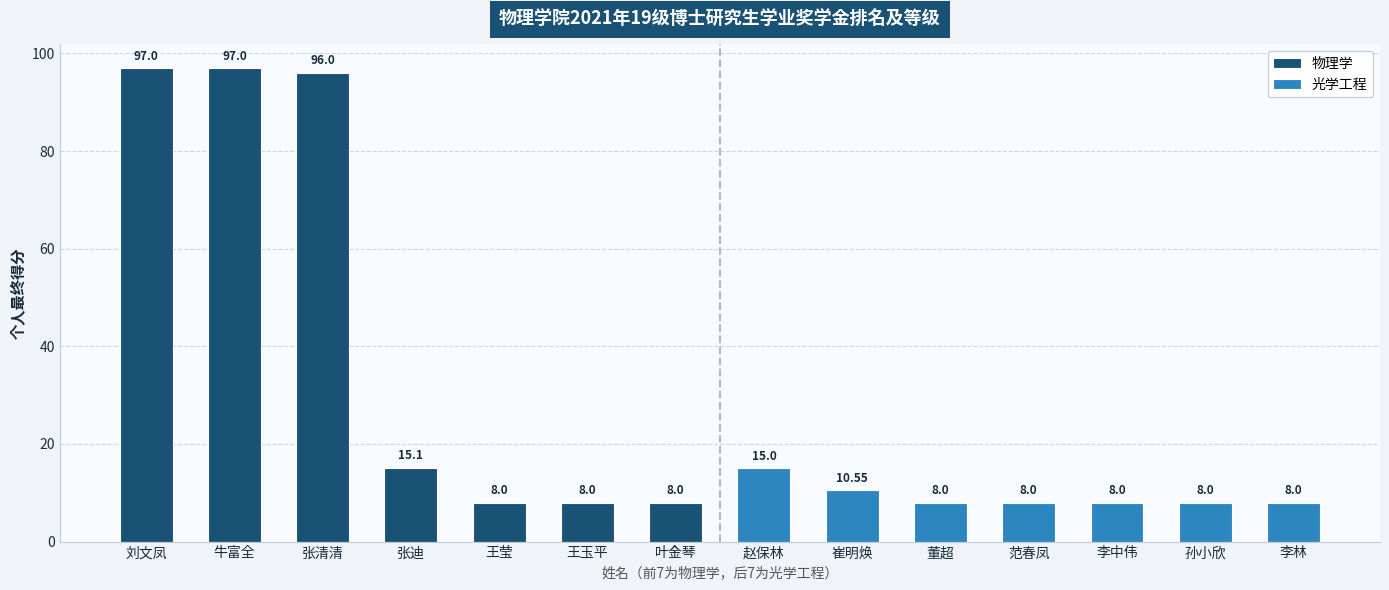

At which label does 物理学 first exceed 15?

刘文凤